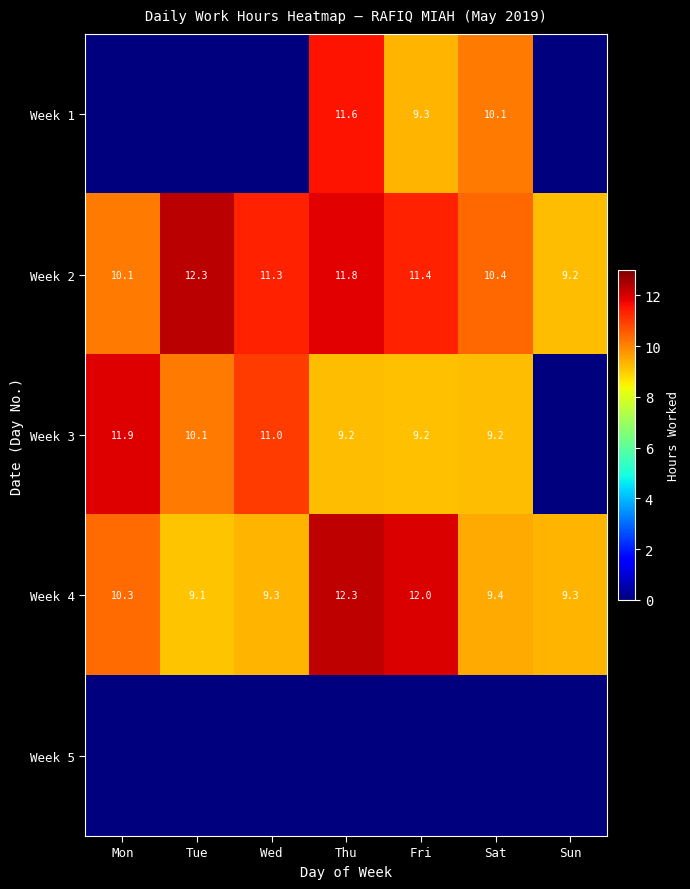

The value of Week 2 at Tue is 12.3. True or false?

True